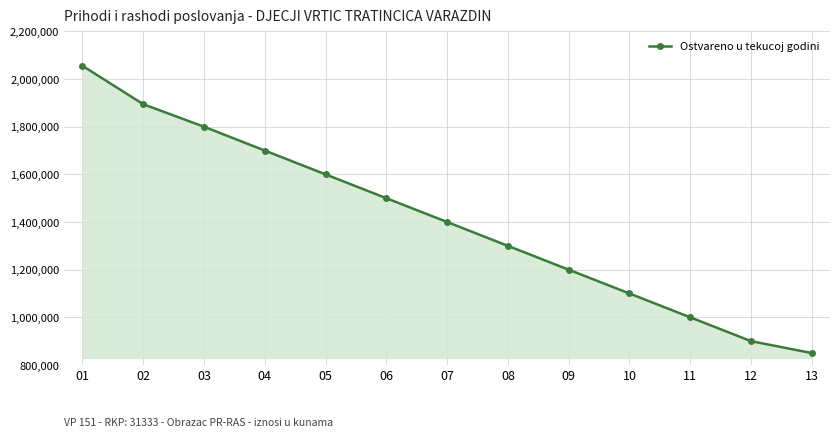

Which label corresponds to the largest value in the chart?

01